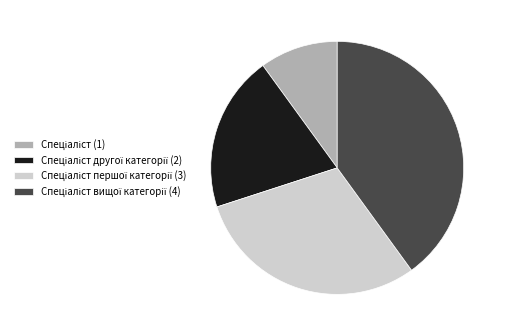

Does any single category account for the majority?

No